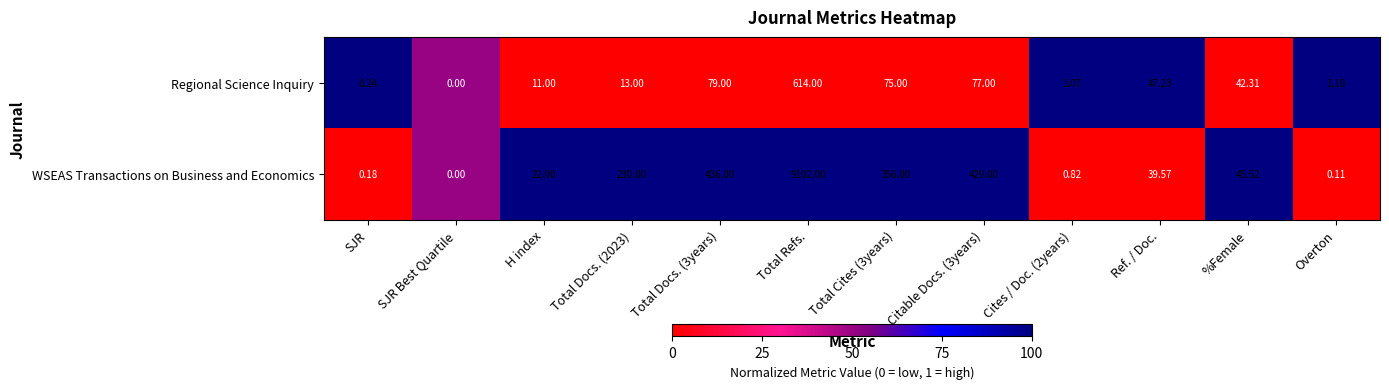

What is the greatest value displayed?

9102.0